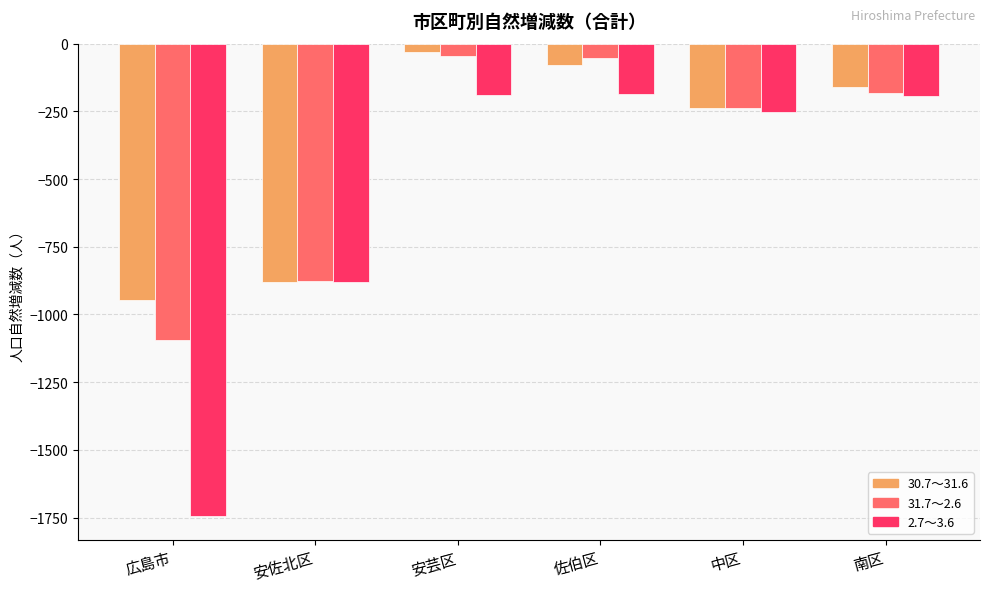

At which category is the sum across all series the highest?

安芸区